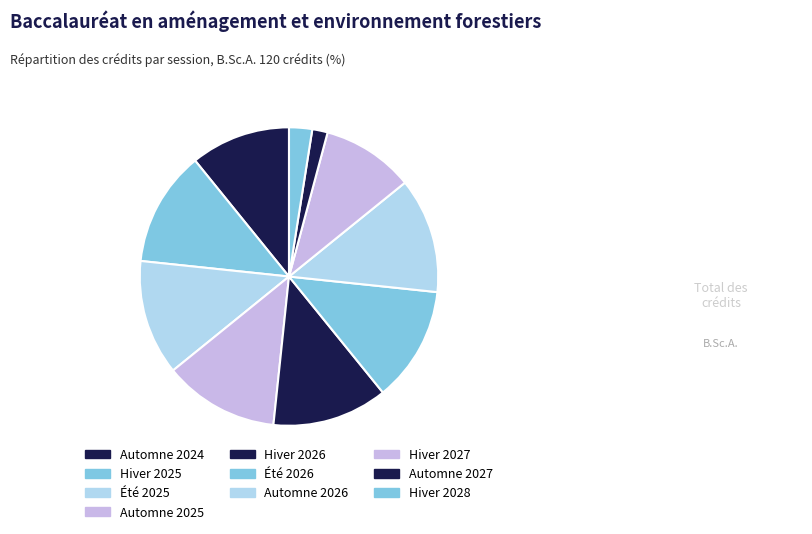

Count the number of slices in the pie.

10